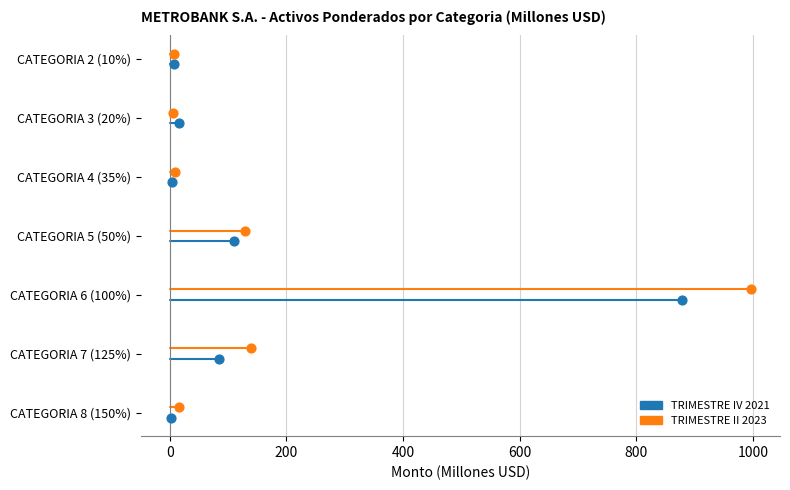

Which series reaches the maximum Y coordinate?

TRIMESTRE II 2023